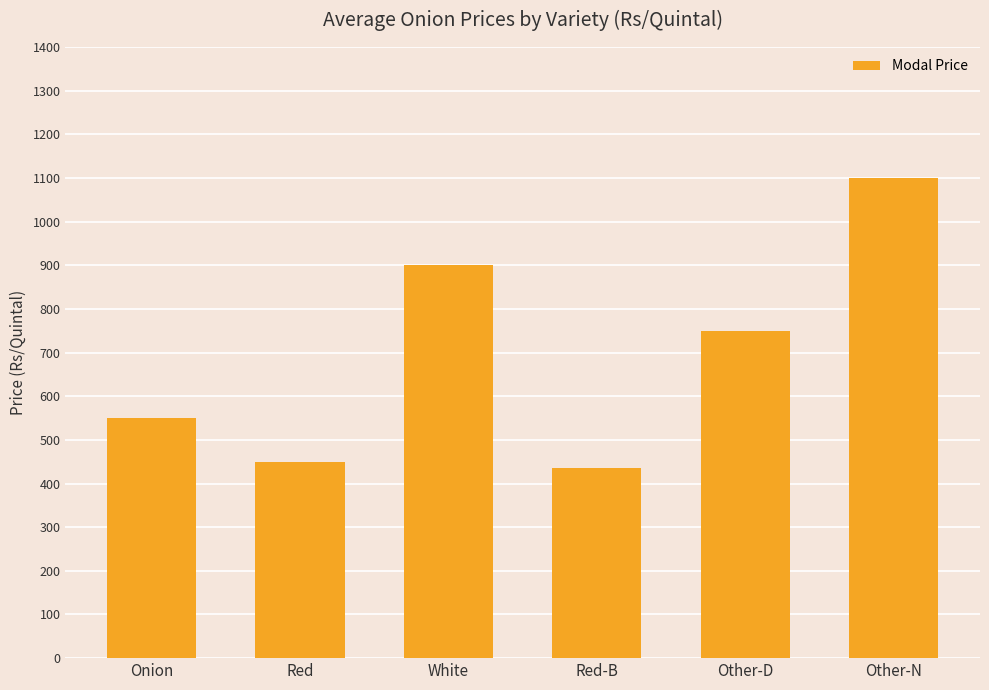

What is the difference between the values at White and Onion?

350